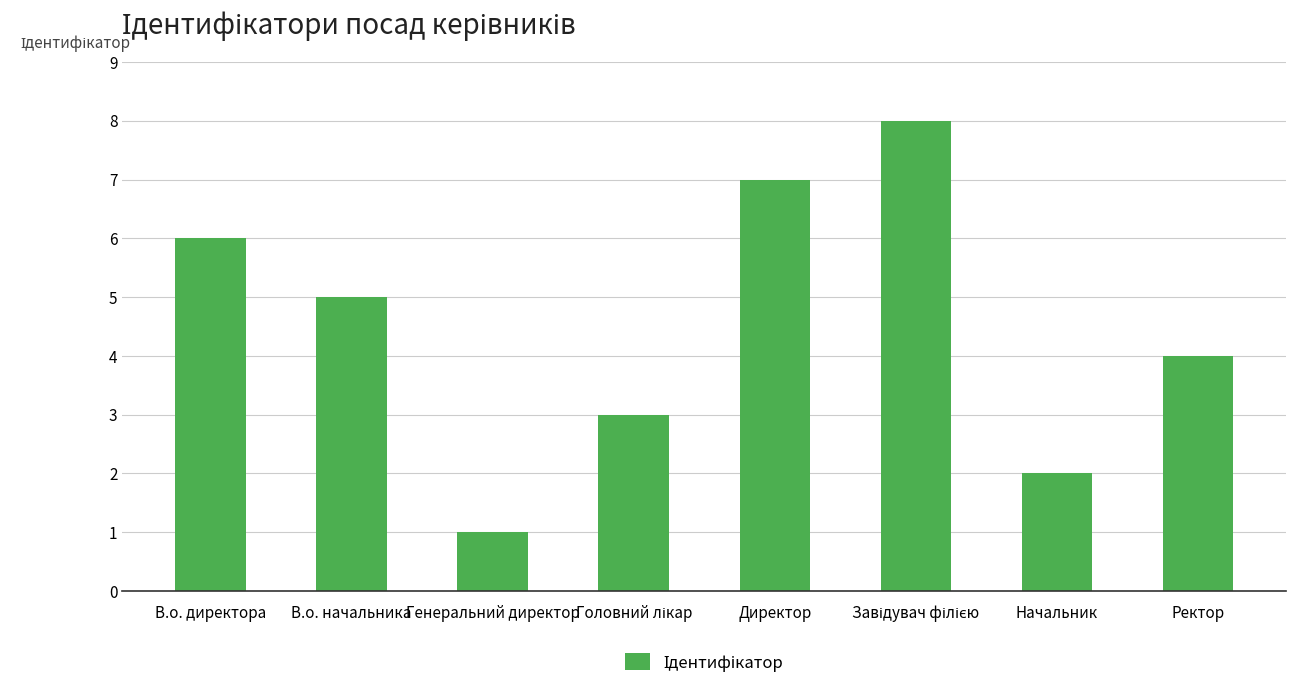

What is the sum of all values?

36